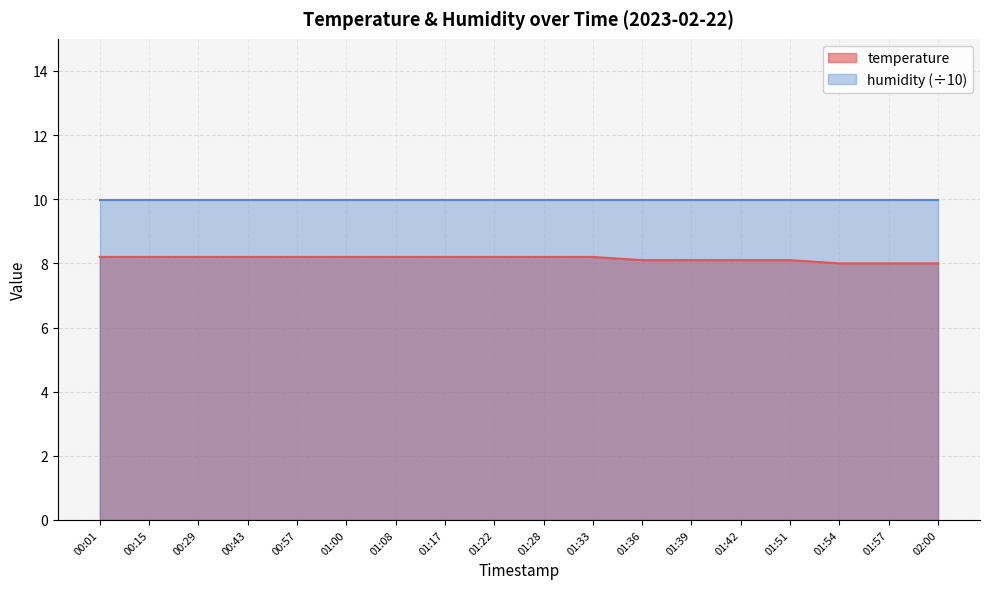

Does the chart have visible grid lines?

Yes